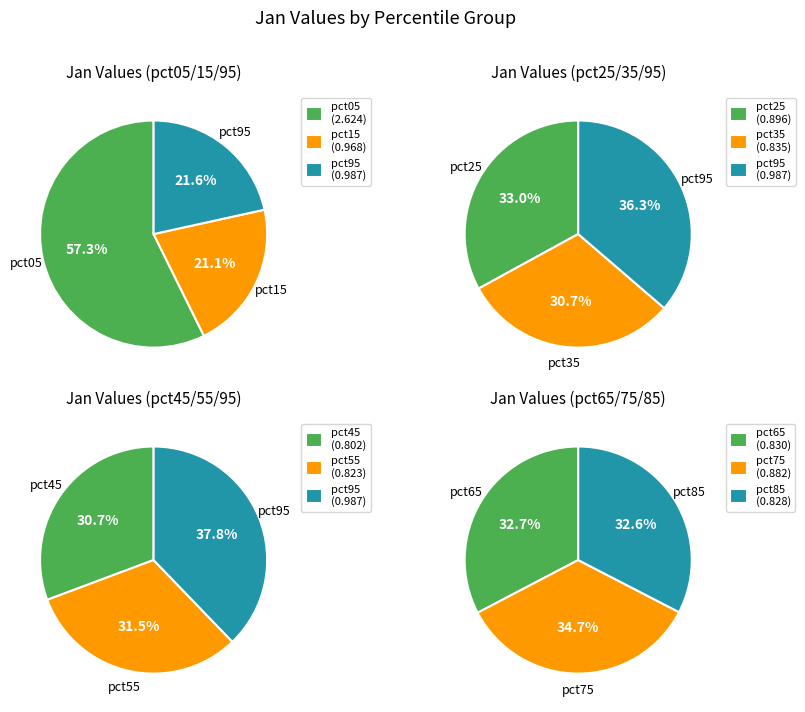

Between pct05 and pct15, which is larger?

pct05